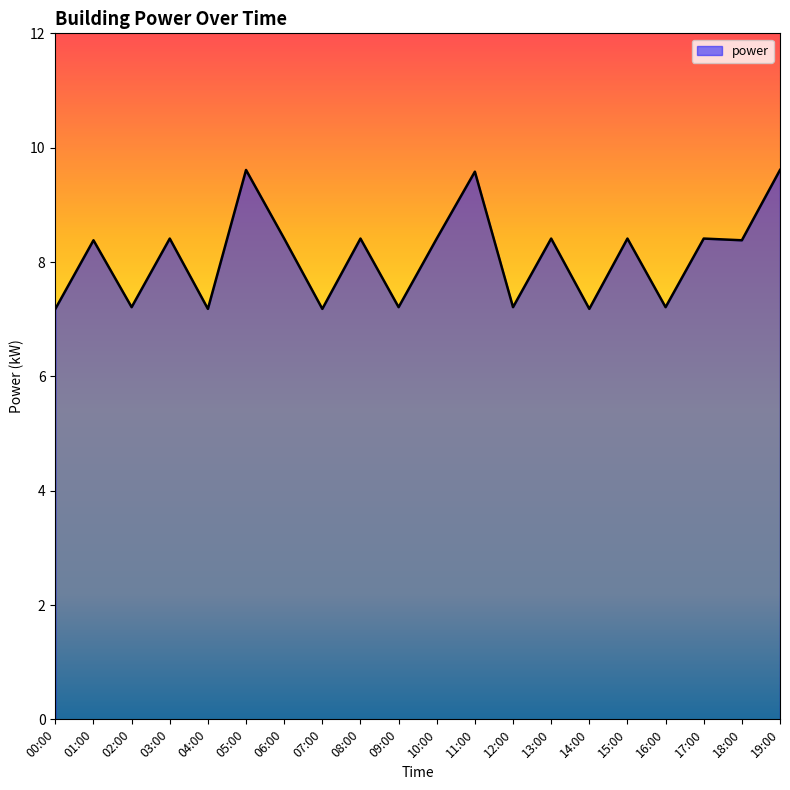

What position from the left is 08:00?

9